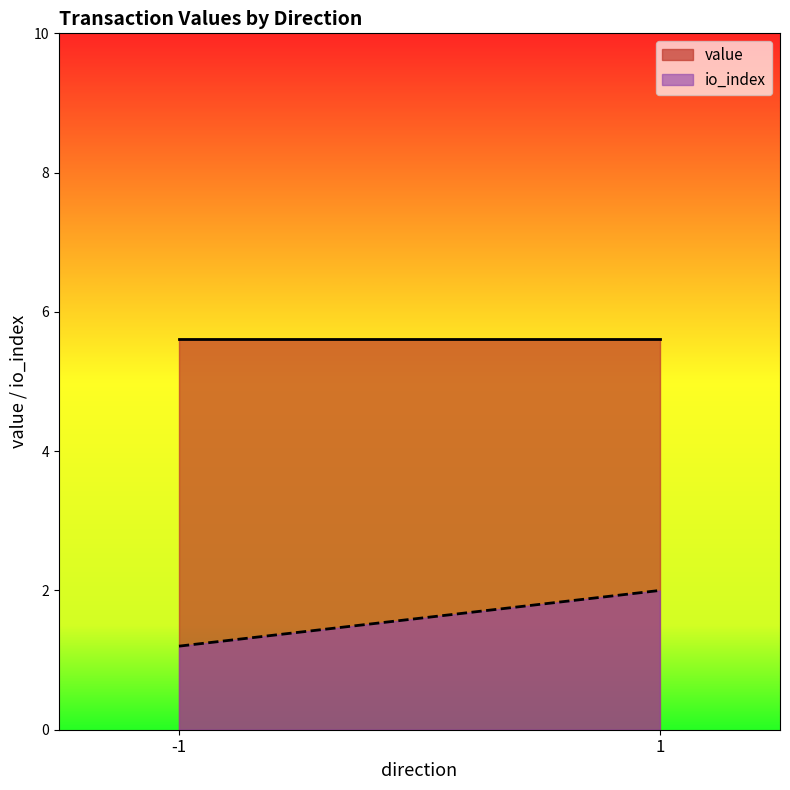

How many lines are shown in the chart?

2